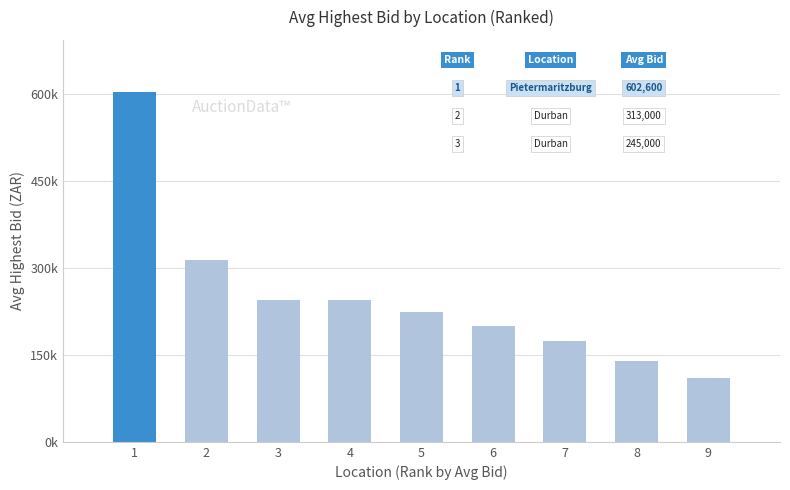

At which category does the chart reach its peak across all series?

1